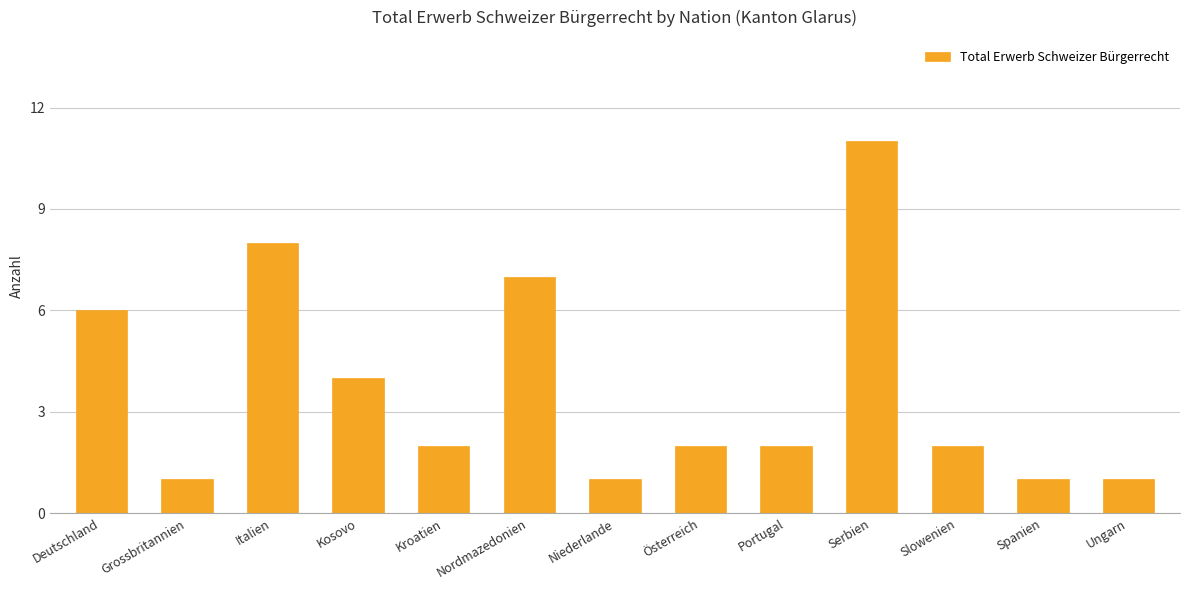

What is the average value?

4